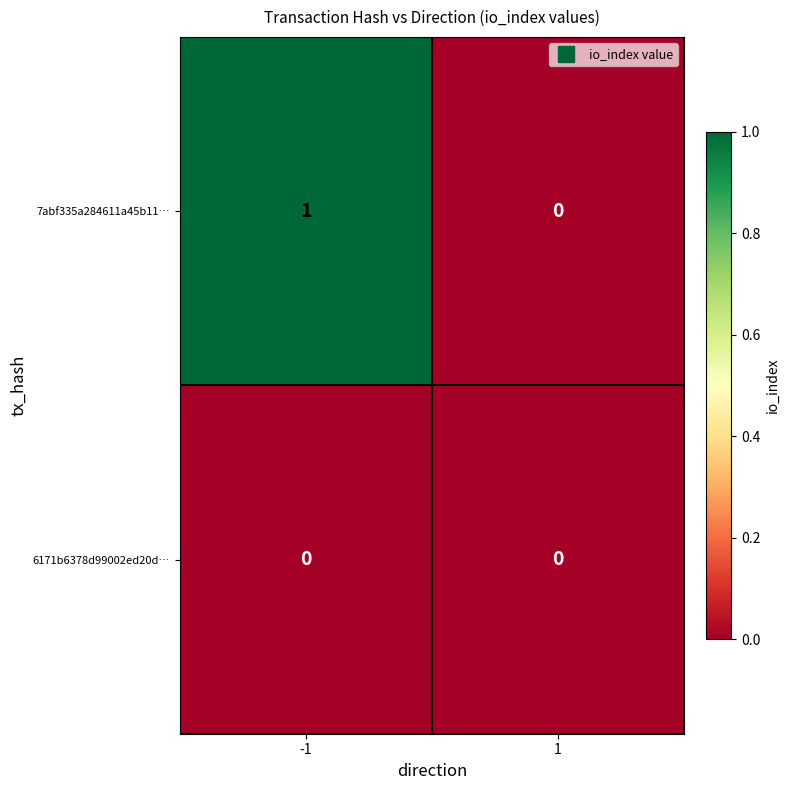

Reading left to right, extract all data points from this chart.

7abf335a284611a45b11…: -1=1	1=0
6171b6378d99002ed20d…: -1=0	1=0